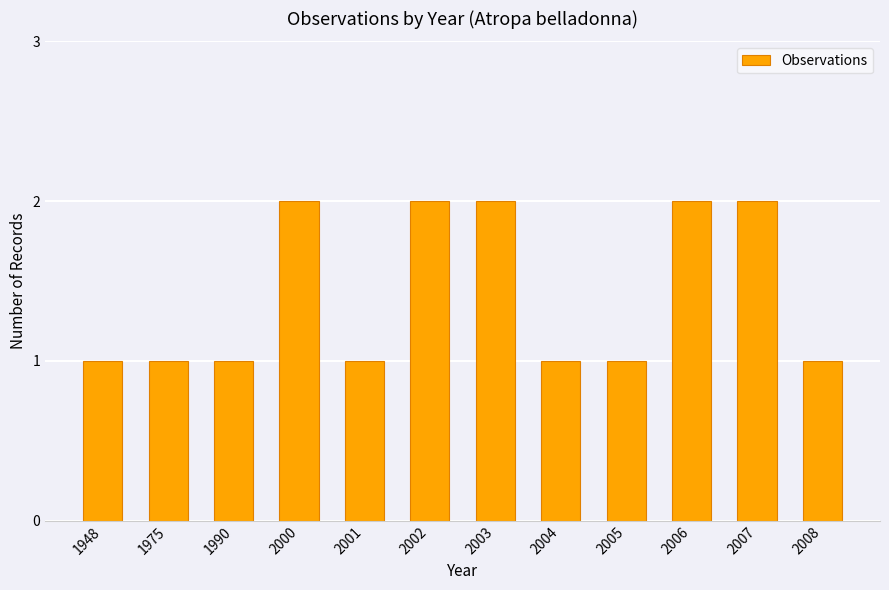

What is the change in value from 1975 to 2002?

+1